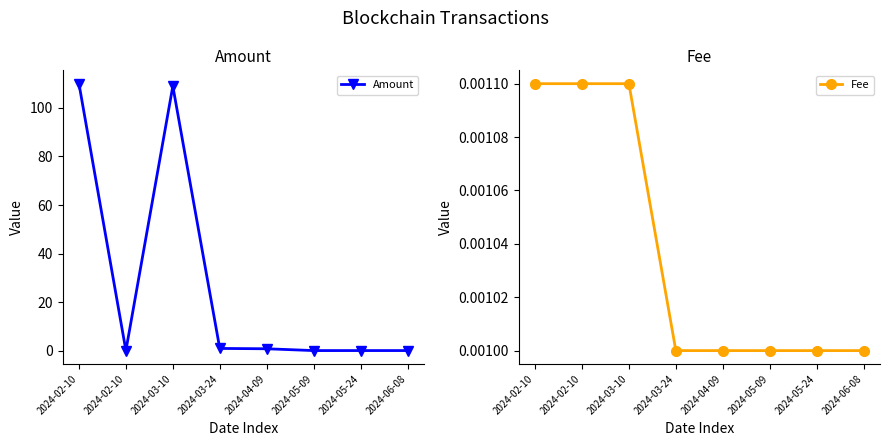

Where is Amount nearest to the value 55?

2024-03-10